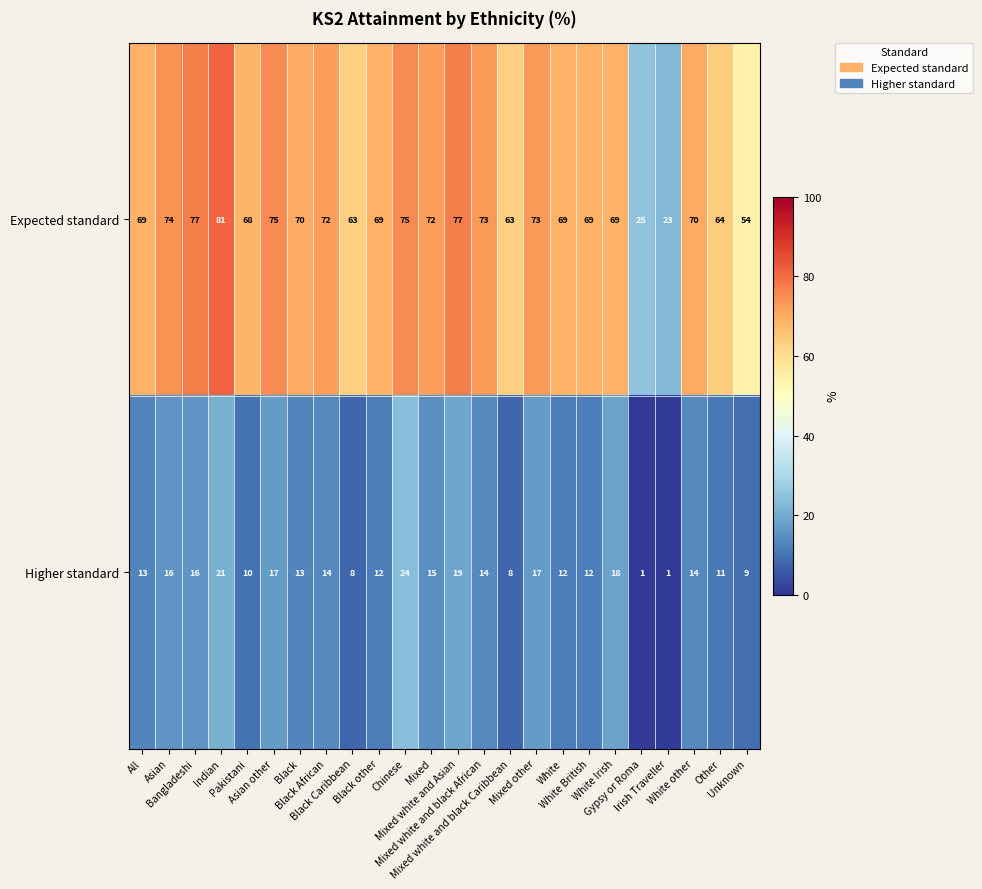

At how many categories does at least one series exceed 19?

24